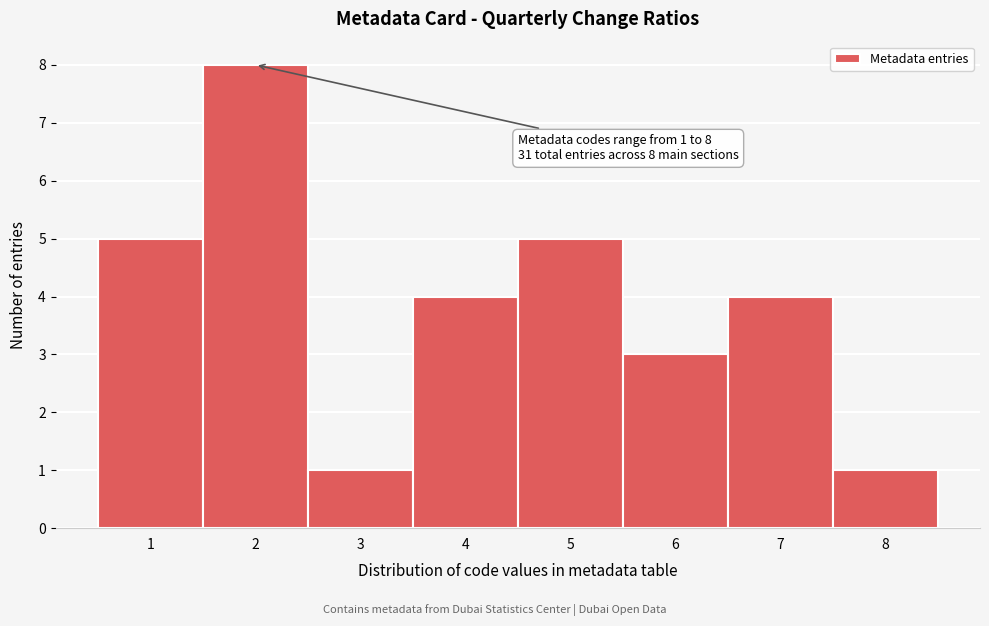

Over which range of the x-axis is the bar tallest?

1.5 to 2.5